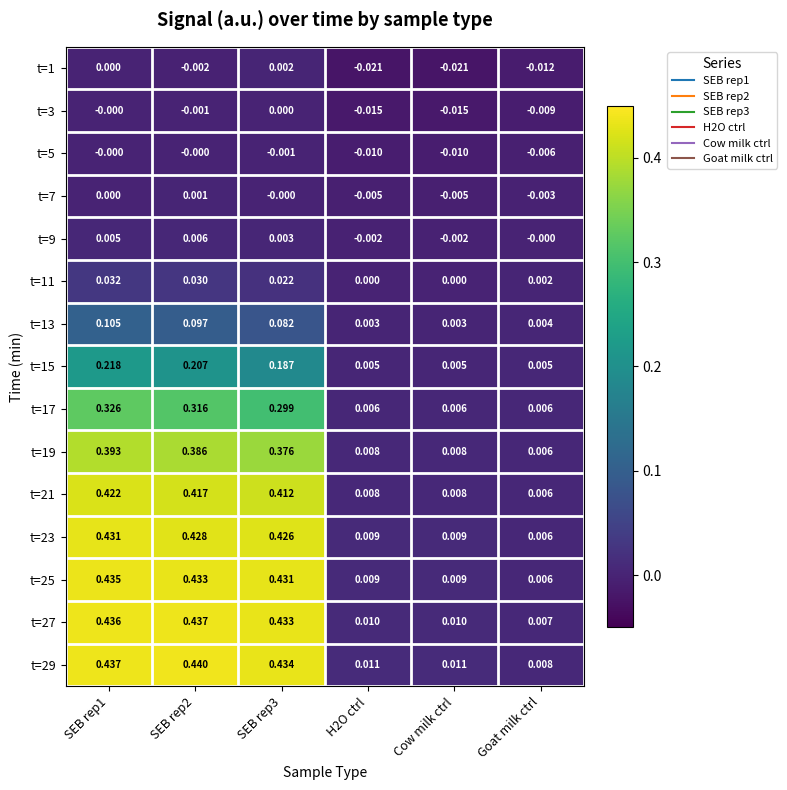

Which series has the largest total across all categories?

t=29